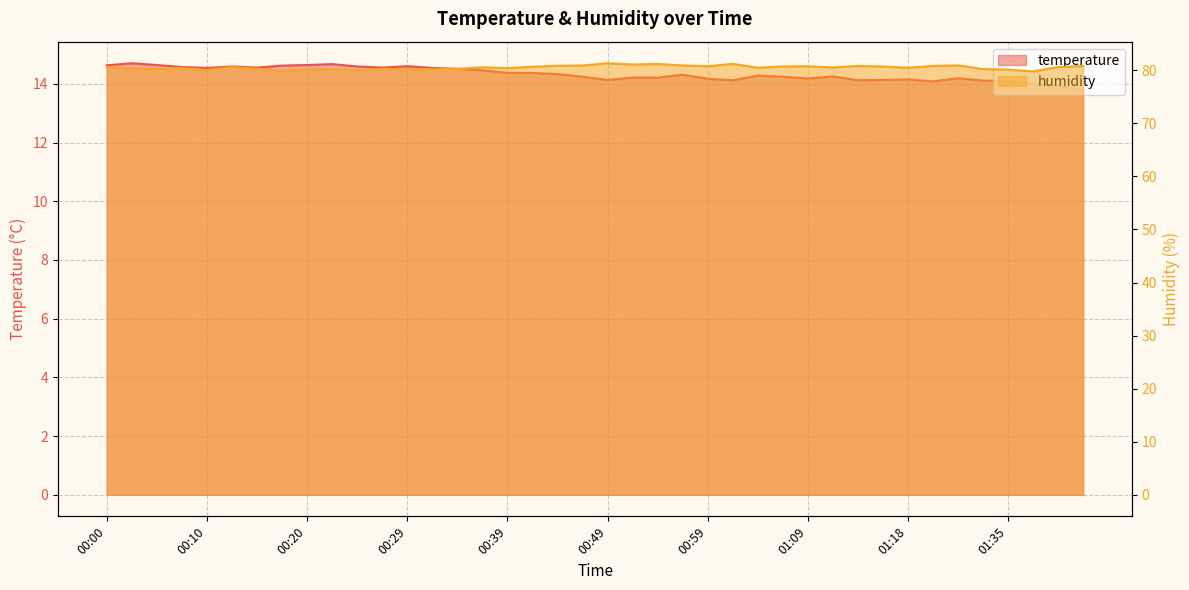

The temperature series shows 14.2 at 00:51. True or false?

True